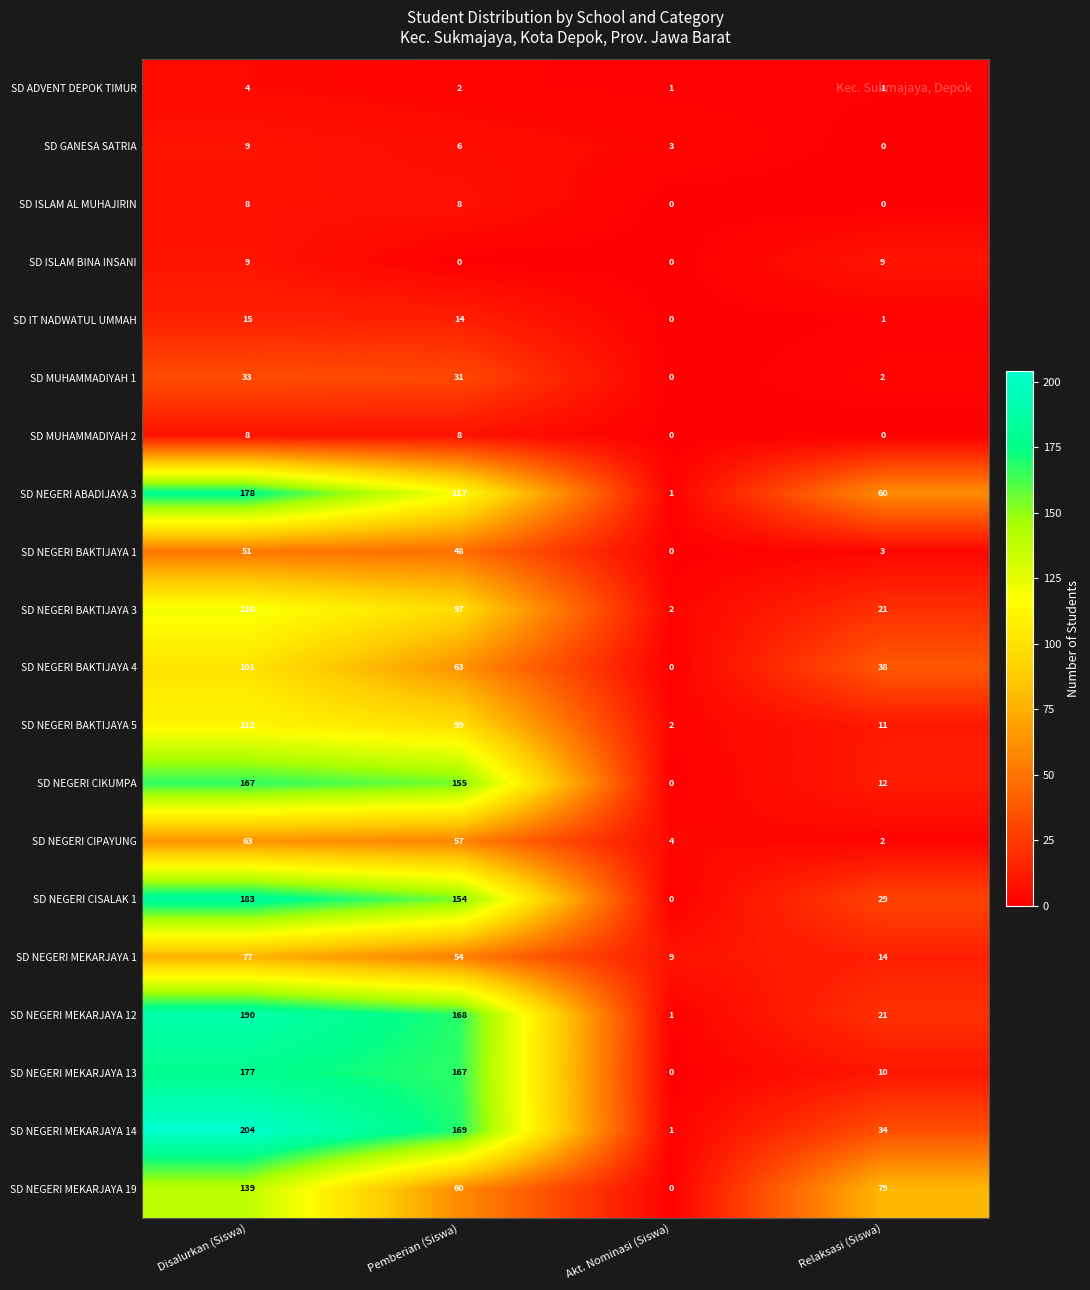

What is the difference between the maximum and minimum values in the SD MUHAMMADIYAH 1 series?

33